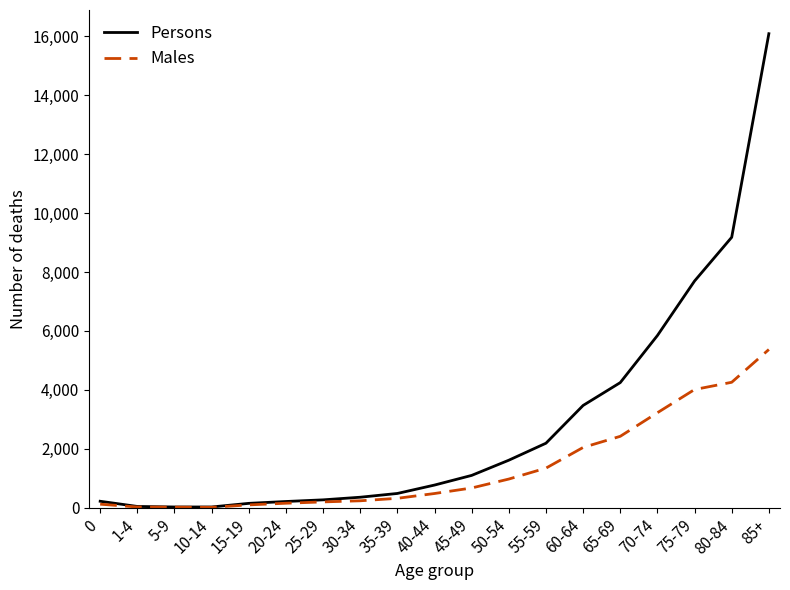

What are all the series names shown in the legend?

Persons, Males